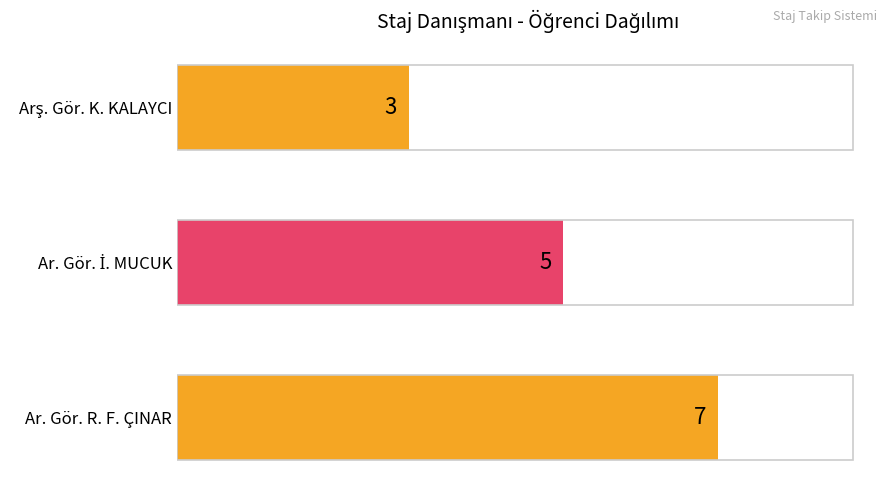

The value at Ar. Gör. R. F. ÇINAR is 7. True or false?

True